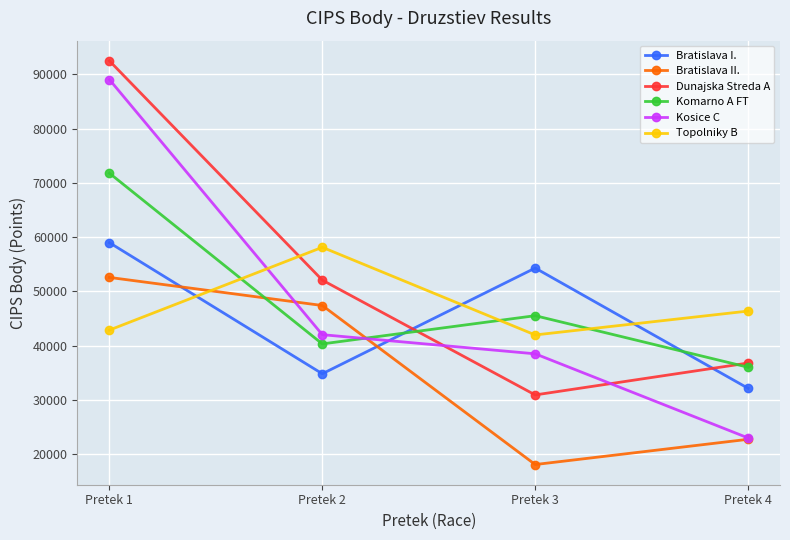

Reading right to left, transcribe all the data shown in this chart.

Bratislava I.: 32150	54300	34825	58975
Bratislava II.: 22750	18100	47400	52575
Dunajska Streda A: 36800	30925	52075	92475
Komarno A FT: 36025	45525	40325	71775
Kosice C: 23000	38500	42025	89025
Topolniky B: 46375	41975	58125	42875